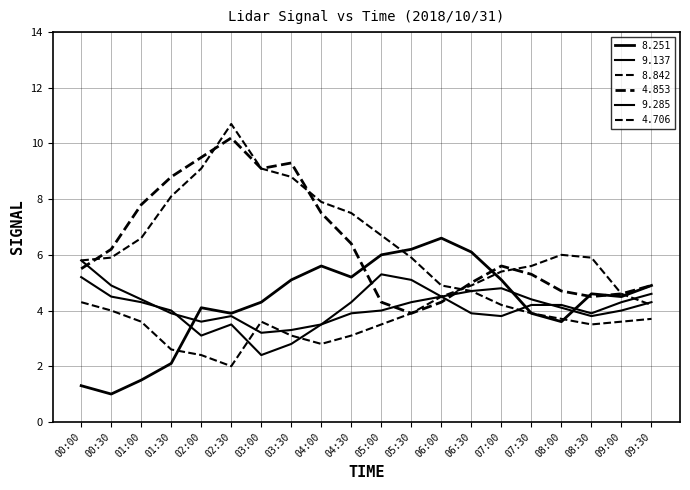

Which category has the lowest value in the 4.706 series?

08:30